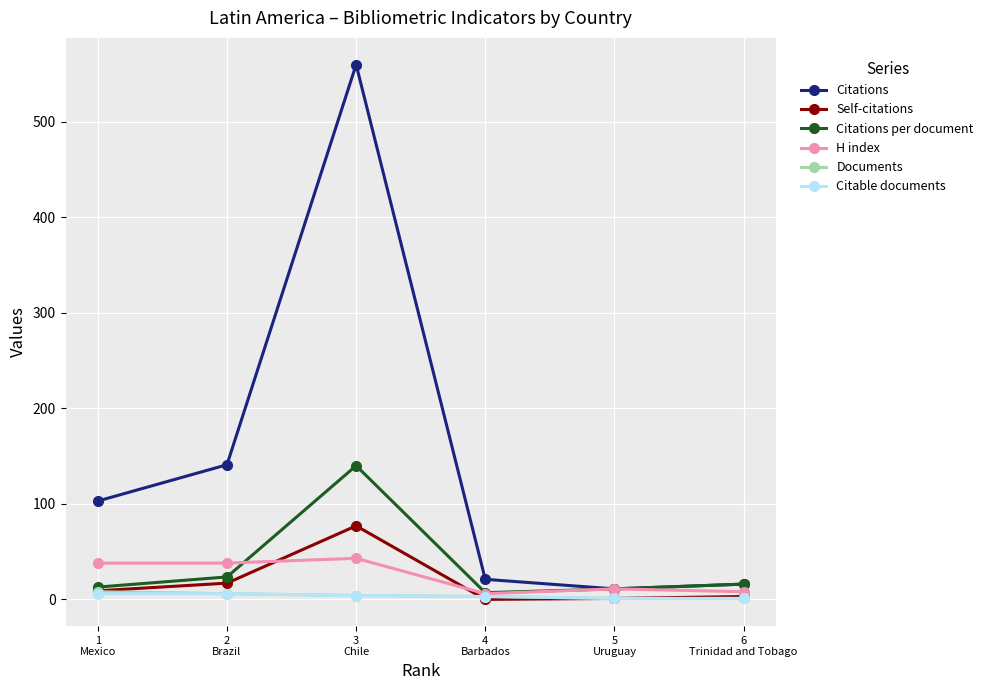

What is the value of the Documents point at the 3rd from the left?

4.0